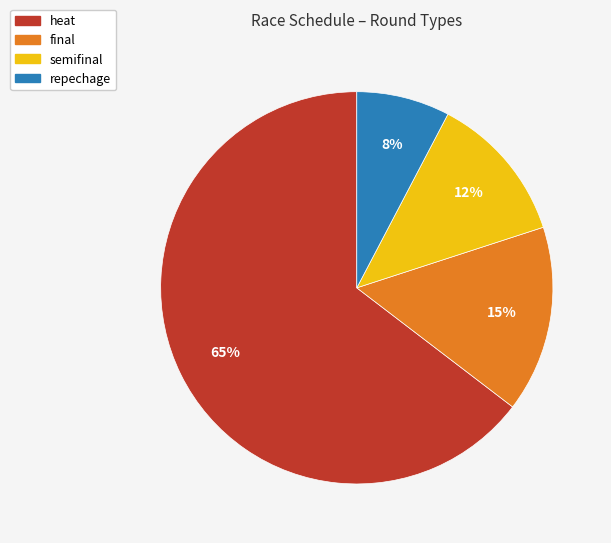

Does any single category account for the majority?

Yes